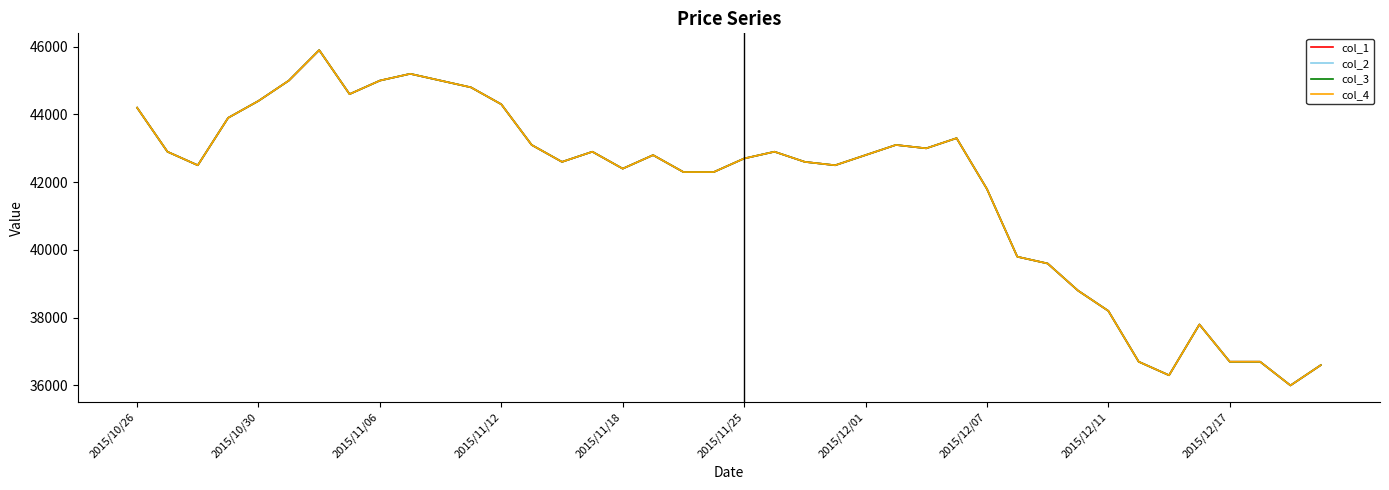

Is this an area chart (filled region under the line)?

No